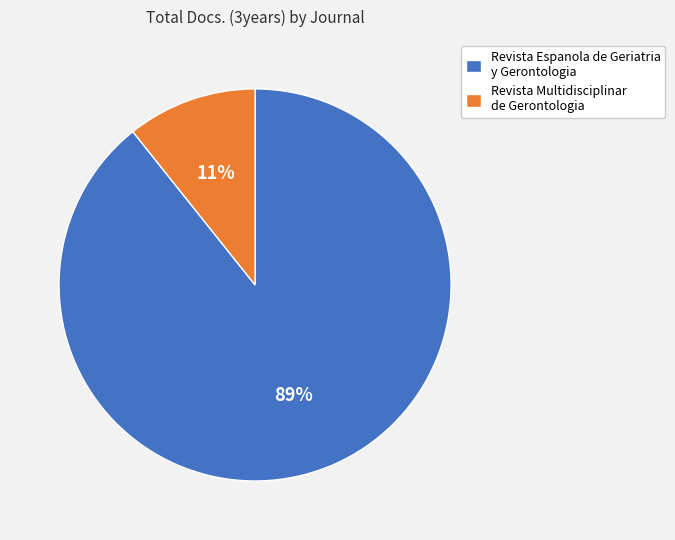

Rank the categories by value from lowest to highest.

Revista Multidisciplinar de Gerontologia, Revista Espanola de Geriatria y Gerontologia